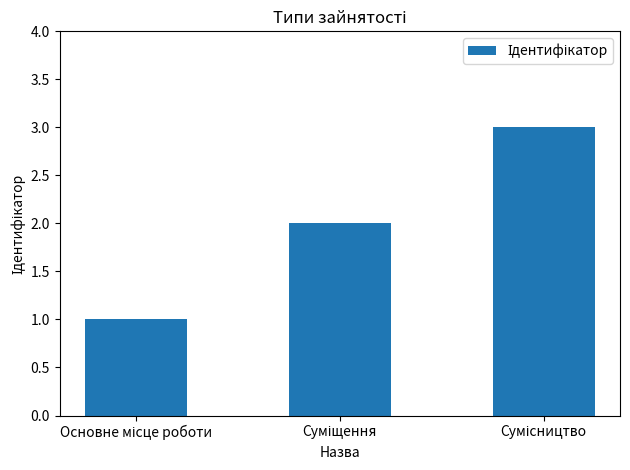

What is the maximum value shown in the chart?

3